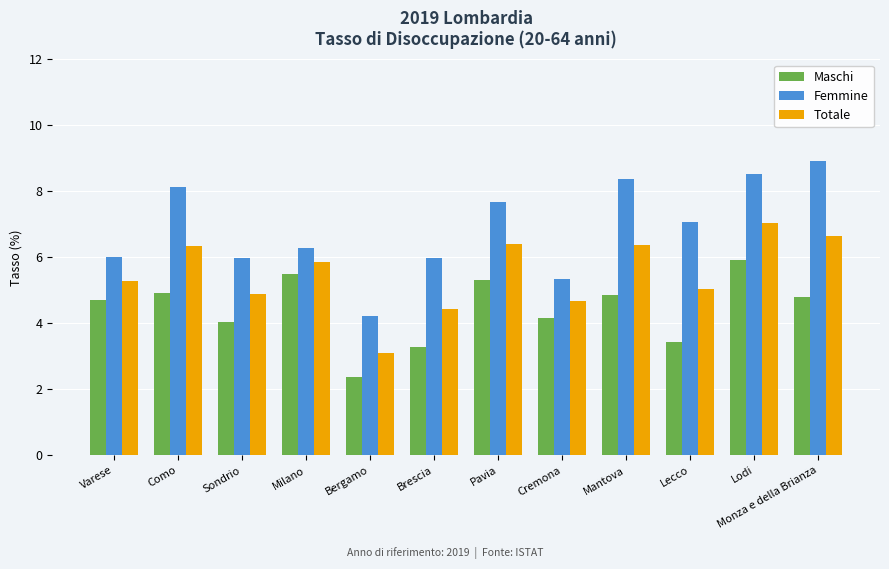

At which category does the chart reach its peak across all series?

Monza e della Brianza